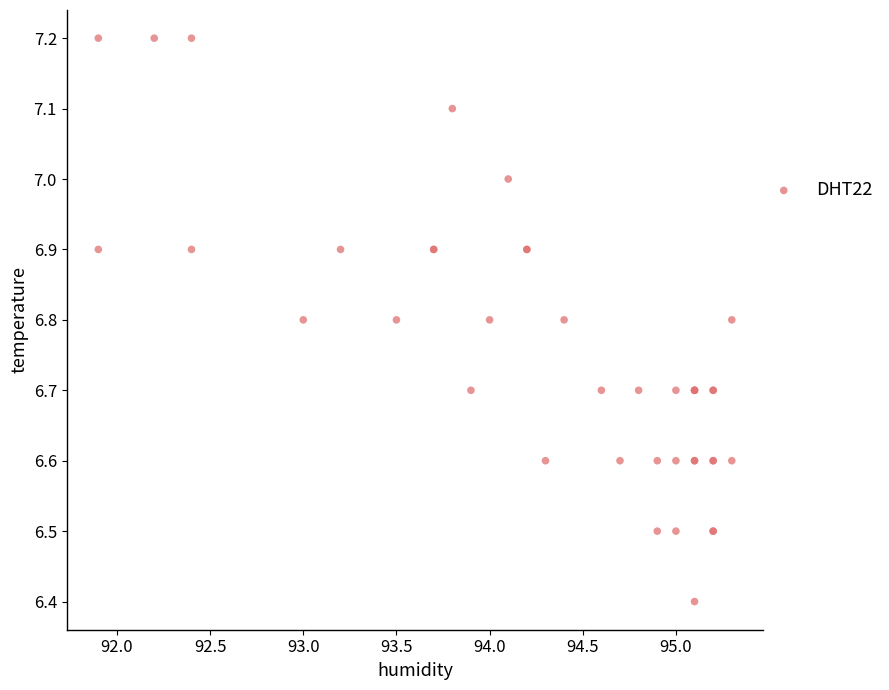

What Y value in the scatter plot is closest to 6?

6.4